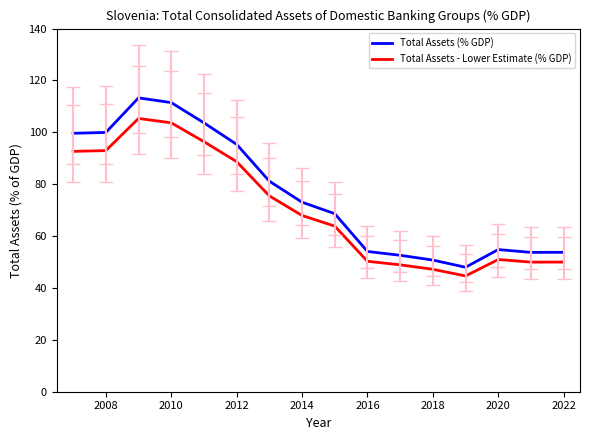

In Total Assets (% GDP), how many points are lower than both neighbors (excluding endpoints)?

2